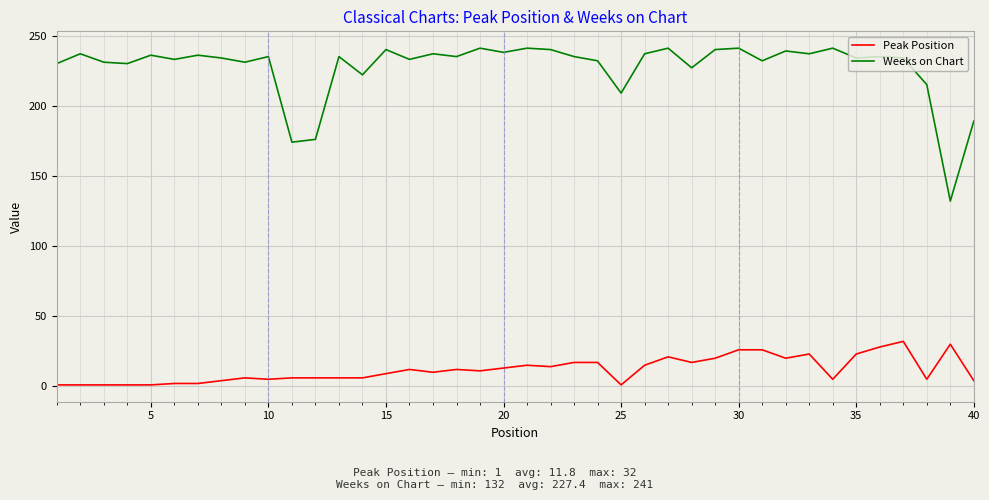

How many lines are shown in the chart?

2